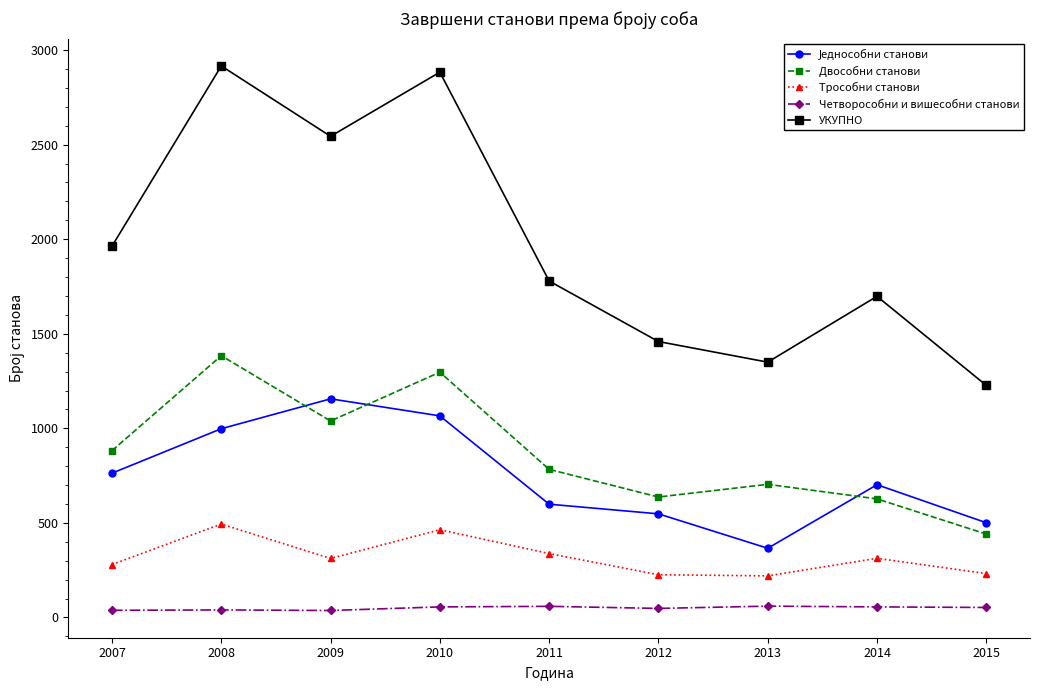

What is the approximate value of Двособни станови at 2012, to the nearest 50?

650